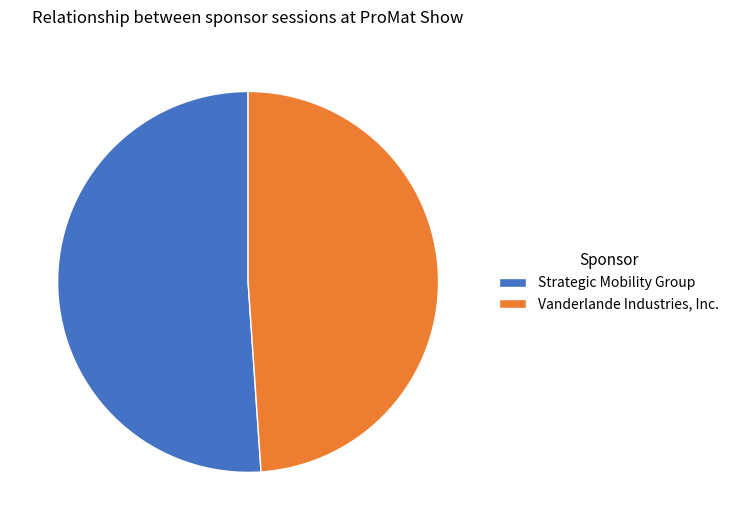

Approximately how many times larger is the value at Vanderlande Industries, Inc. compared to Strategic Mobility Group?

1.0